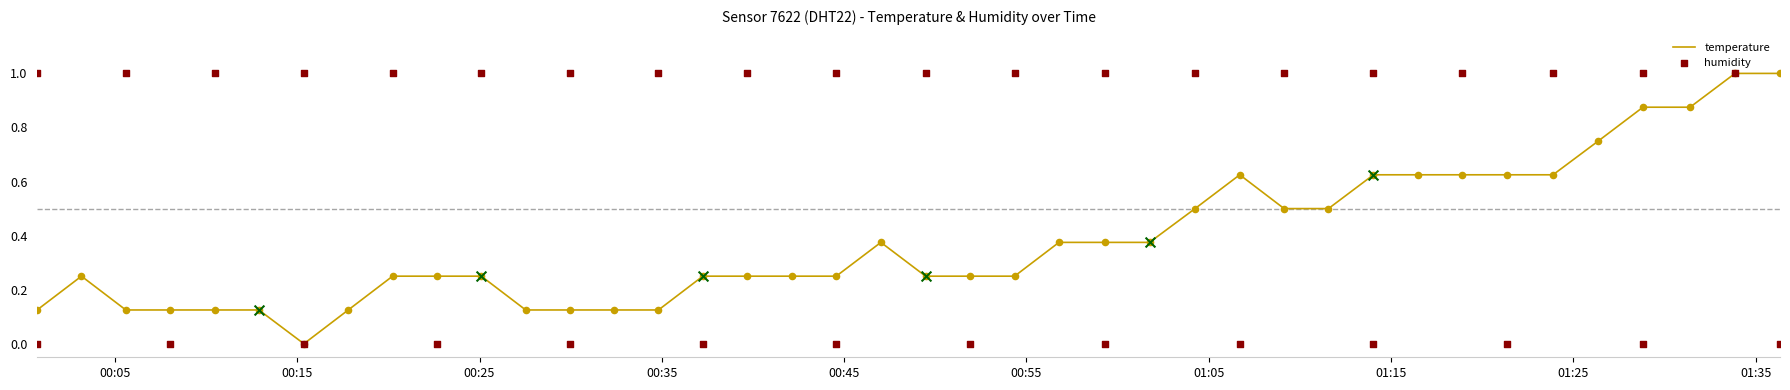

Which has a higher value, 2023-01-04T01:16:28 or 2023-01-04T00:03:10?

2023-01-04T01:16:28